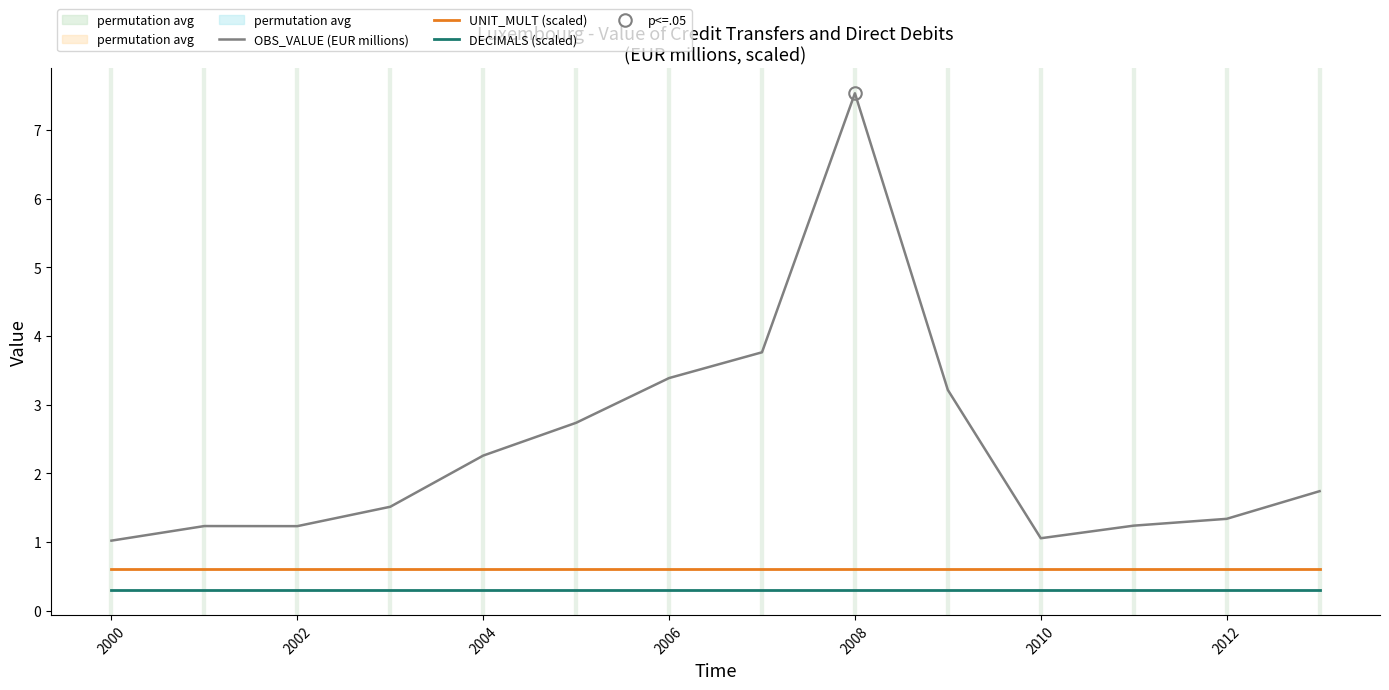

What is the minimum value for UNIT_MULT (scaled)?

0.6